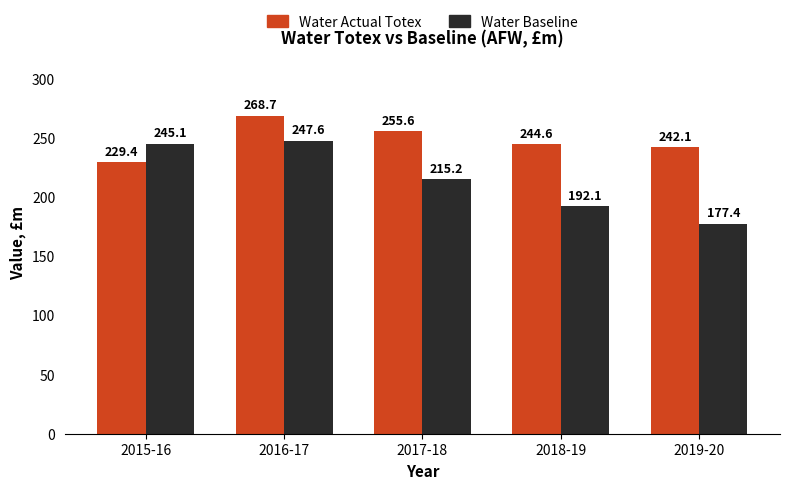

Read the Water Baseline value at 2016-17.

247.6